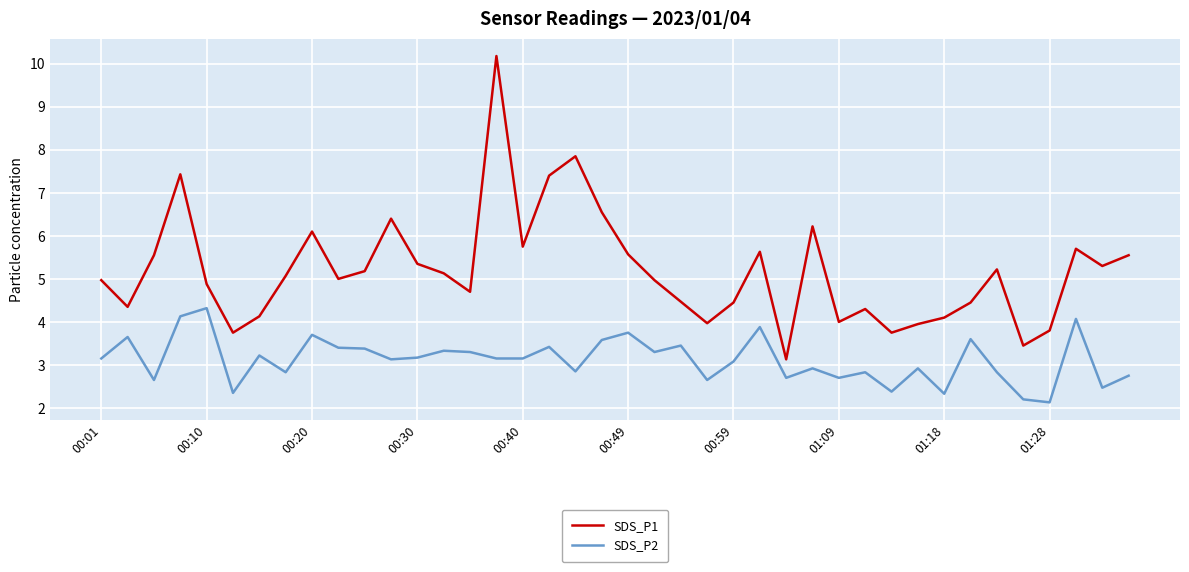

What is the minimum value shown in the chart?

2.1